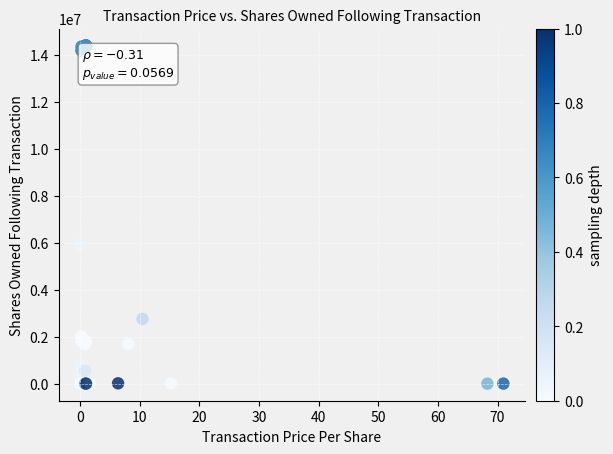

What Y value in the scatter plot is closest to 7204960?

5916999